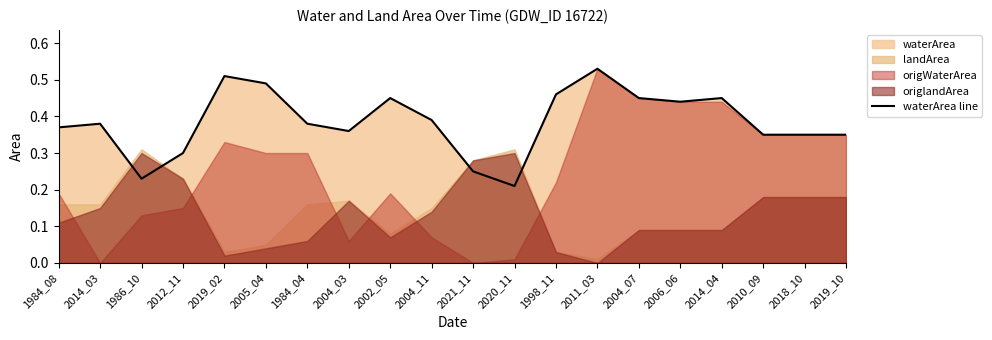

True or false: the data shows 0.7 at 2002_05.

False